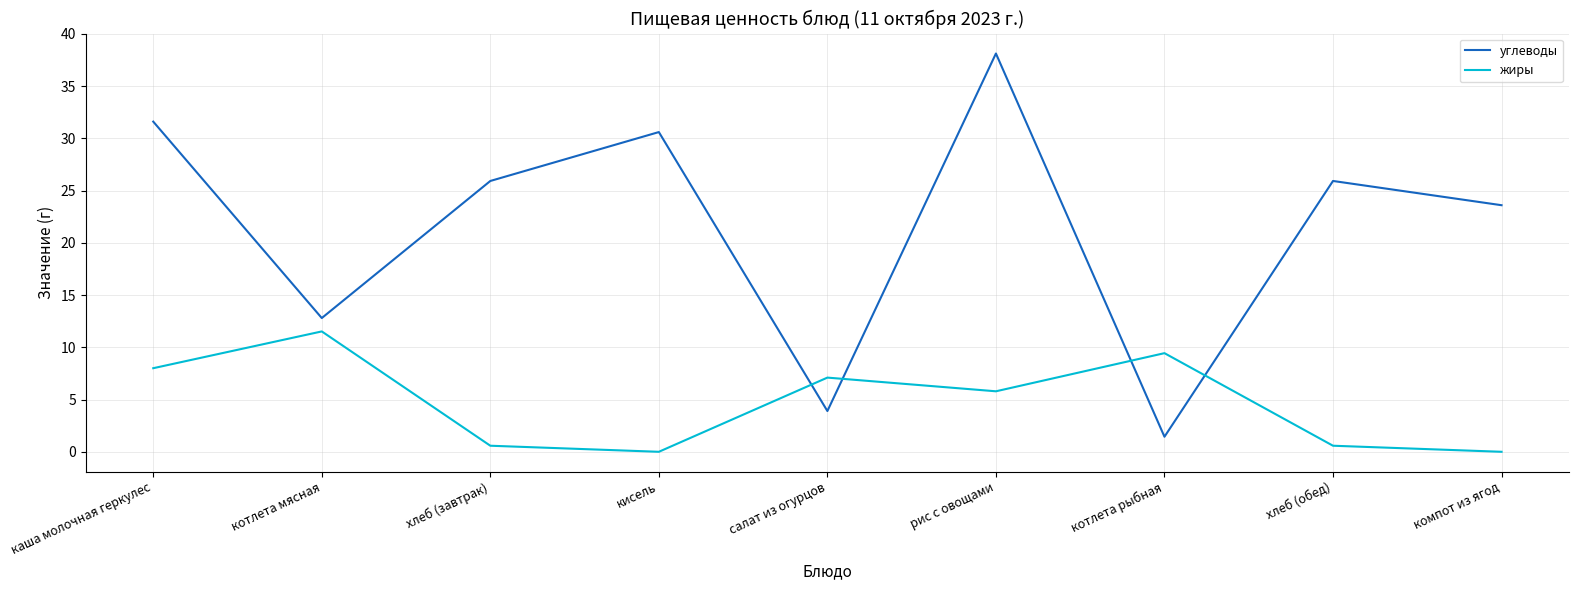

Which category has the highest value in the углеводы series?

рис с овощами